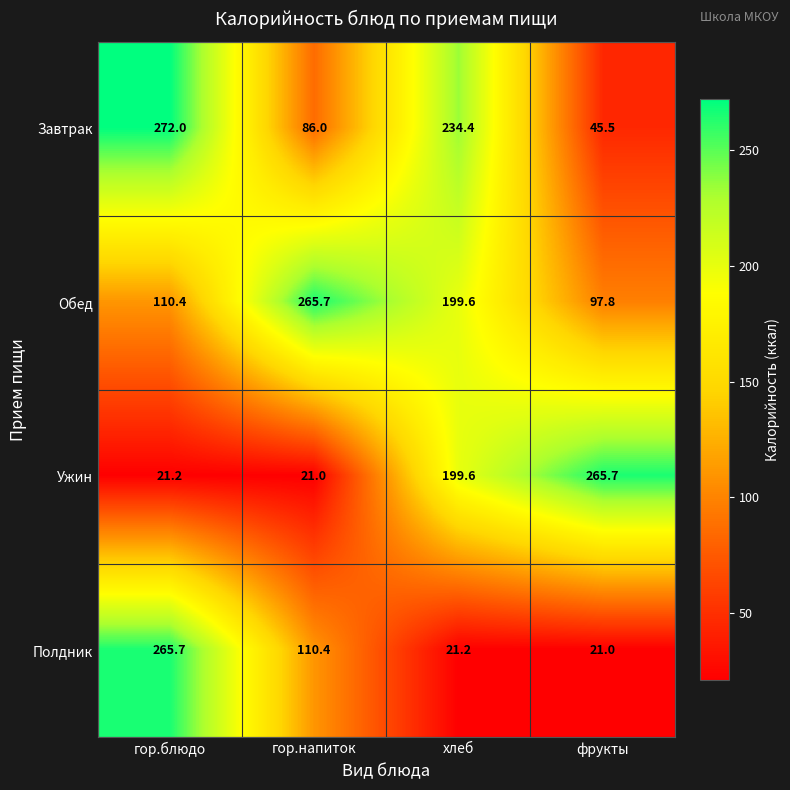

What is the sum of the Завтрак values at хлеб and гор.блюдо?

506.4